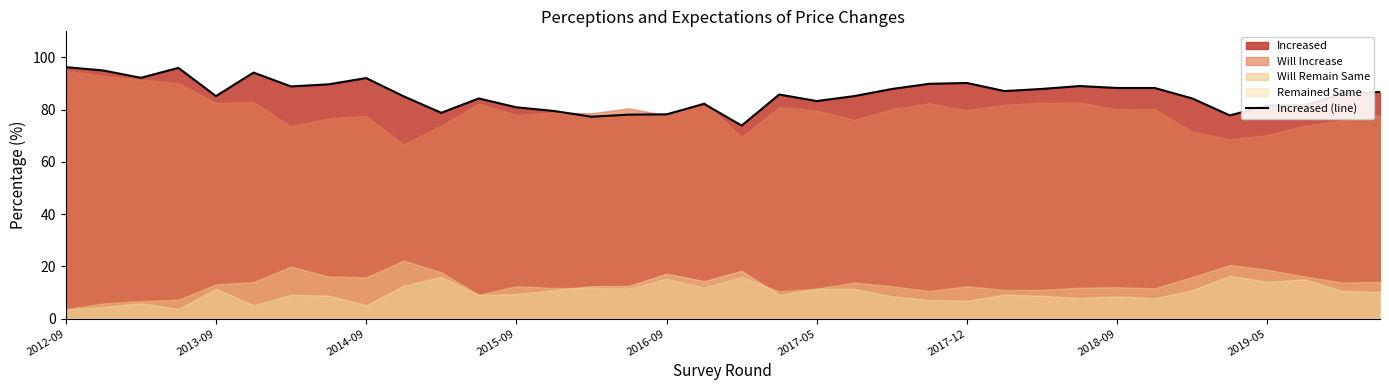

What is the value of the 29th point from the left?

88.3